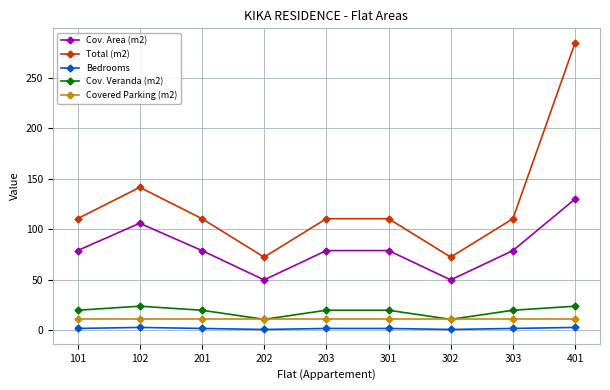

What is the difference between the second highest and minimum values in the Total (m2) series?

69.0